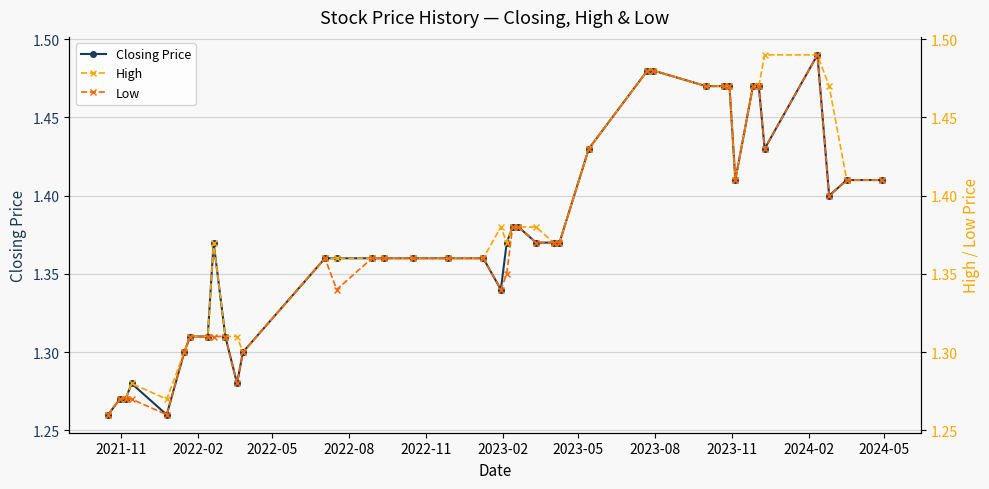

Count the Closing Price values in the range 1 to 2.

40